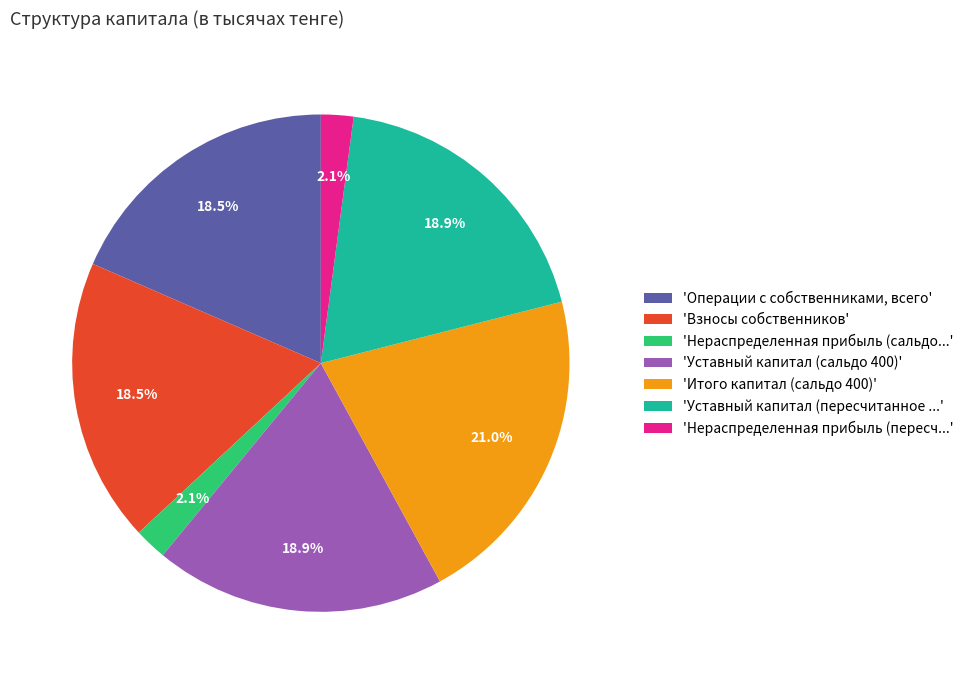

Is there any slice that represents more than half of the pie?

No